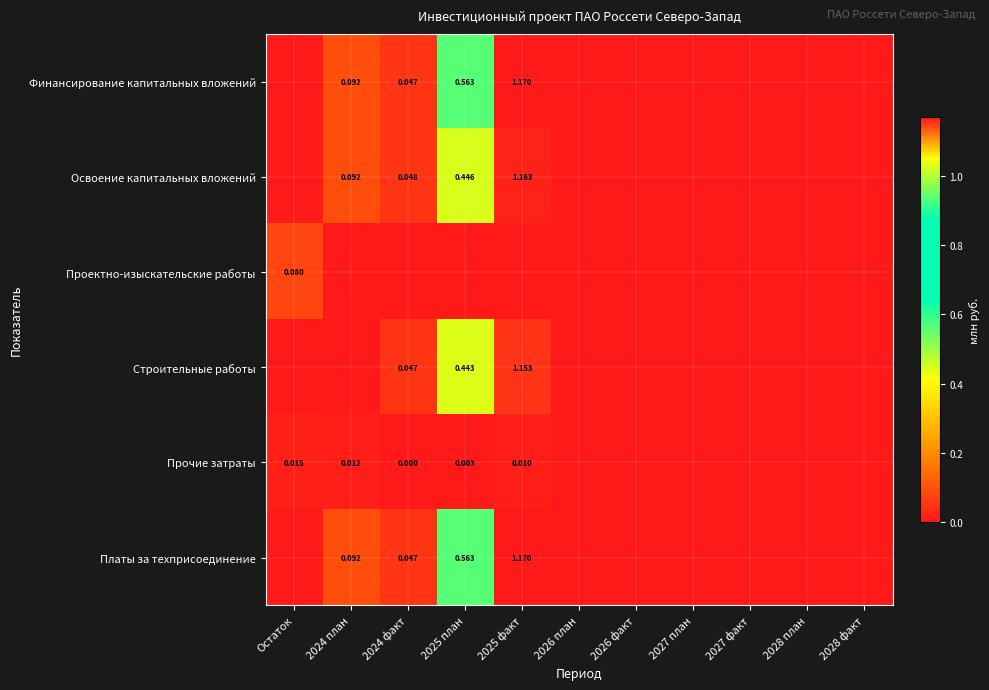

Between 2025 план and 2026 план, which series saw the biggest shift?

Финансирование капитальных вложений